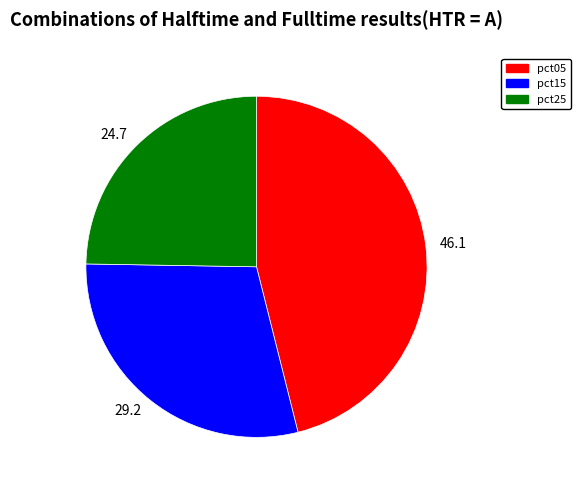

How many segments does this pie chart have?

3